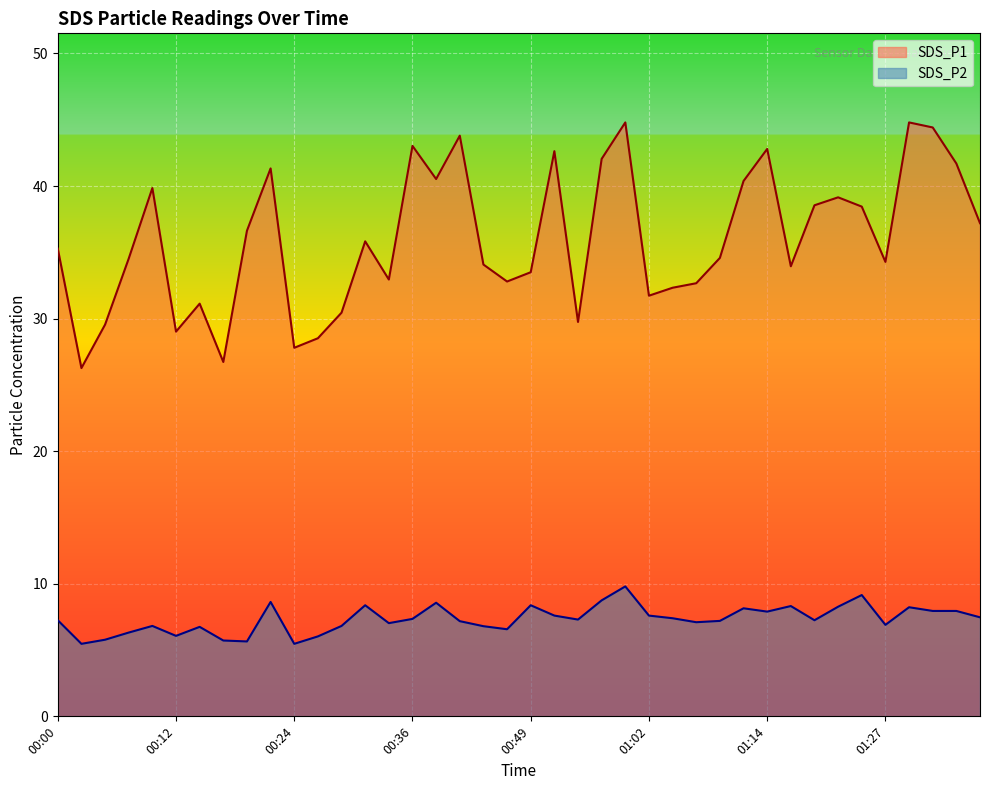

Rank the series by their maximum value, from lowest to highest.

SDS_P2, SDS_P1